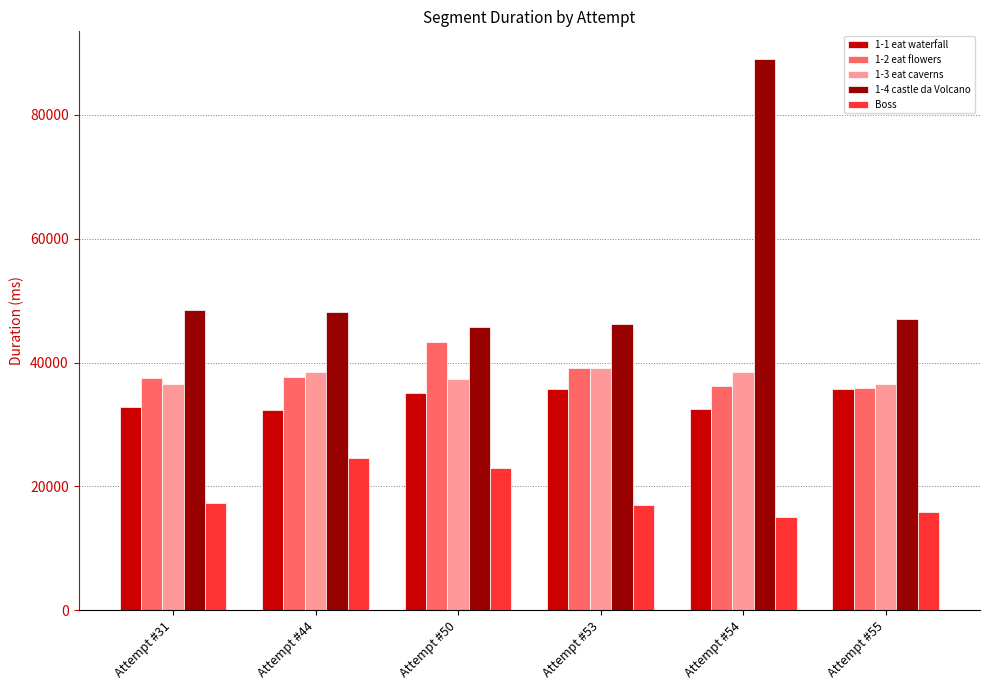

How many categories are shown in the chart?

6